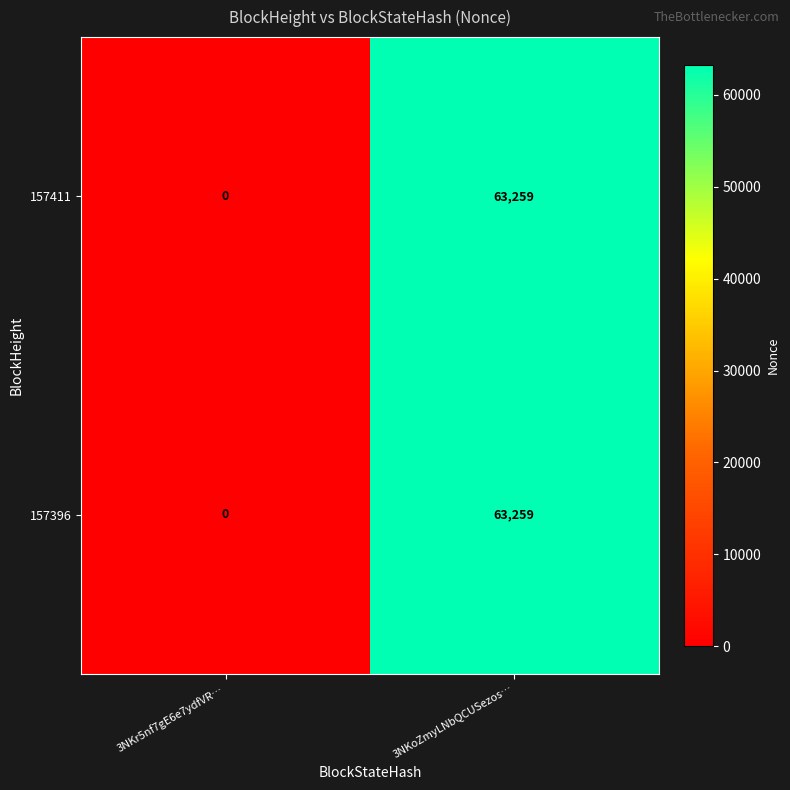

List the labels in order of 157396 value, smallest first.

3NKr5nf7gE6e7ydfVR…, 3NKoZmyLNbQCUSezos…